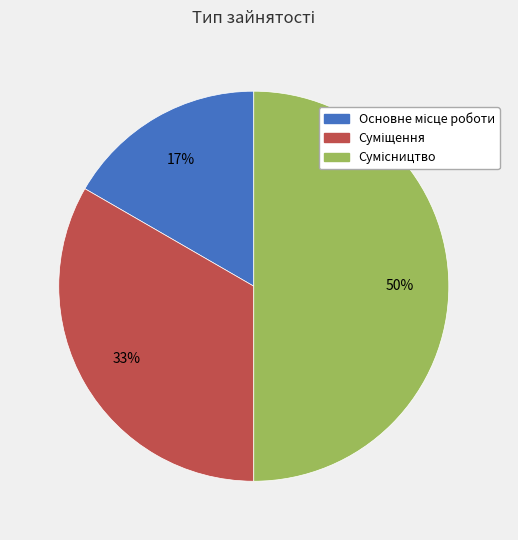

To the nearest percent, what is the difference between the largest and smallest slice percentages?

33%